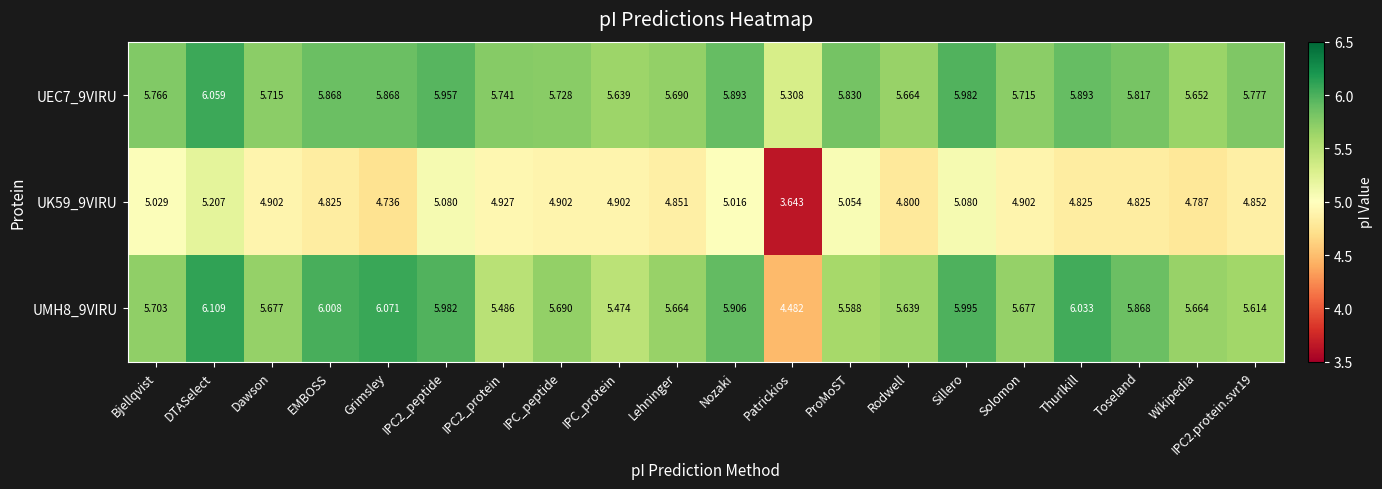

Where does the UMH8_9VIRU series first go above 5?

Bjellqvist